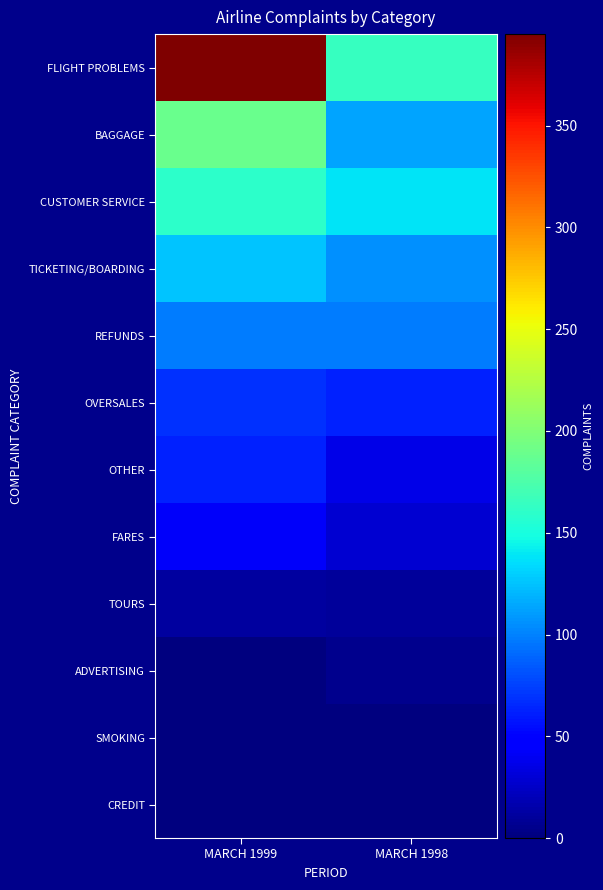

Which has a higher value, MARCH 1999 or MARCH 1998?

MARCH 1999